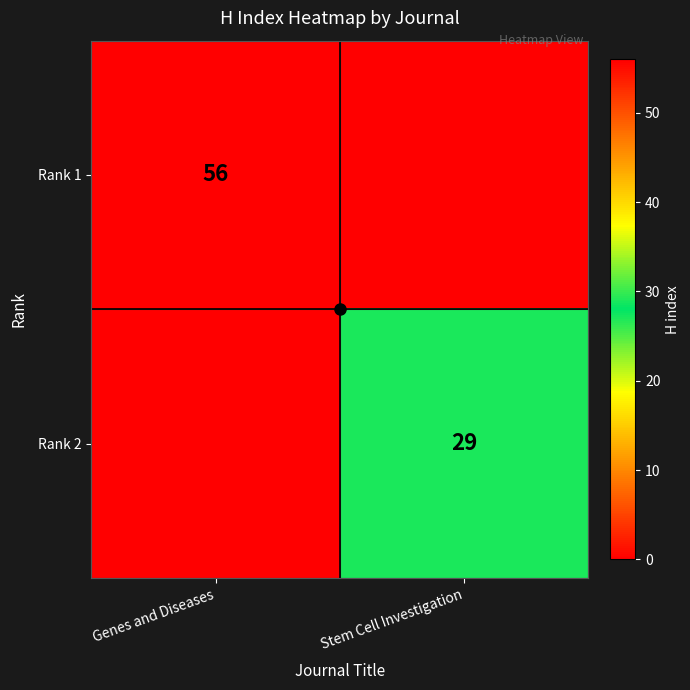

Which category has the highest value across all series?

Genes and Diseases